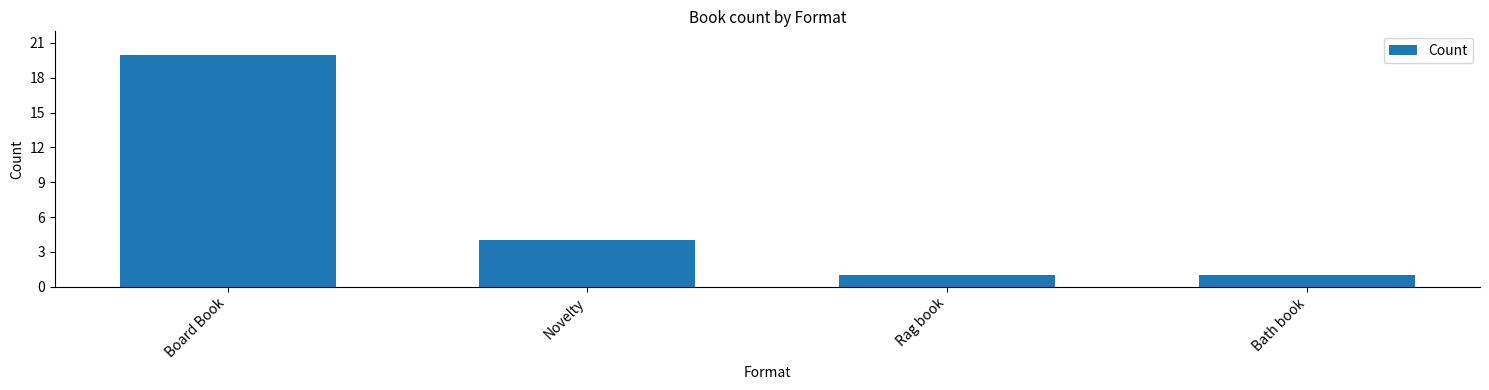

True or false: the data shows 7 at Novelty.

False